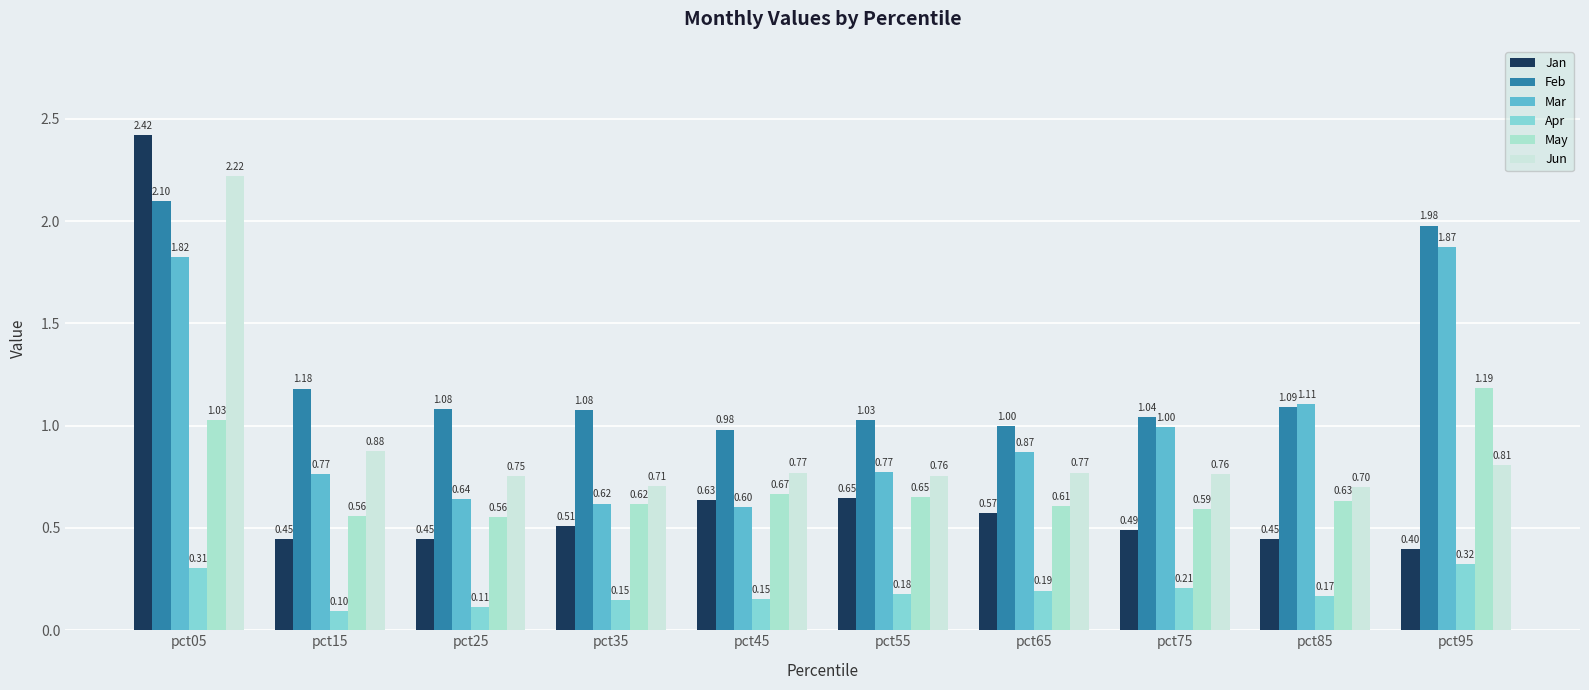

The Apr series shows 0.2 at pct55. True or false?

True